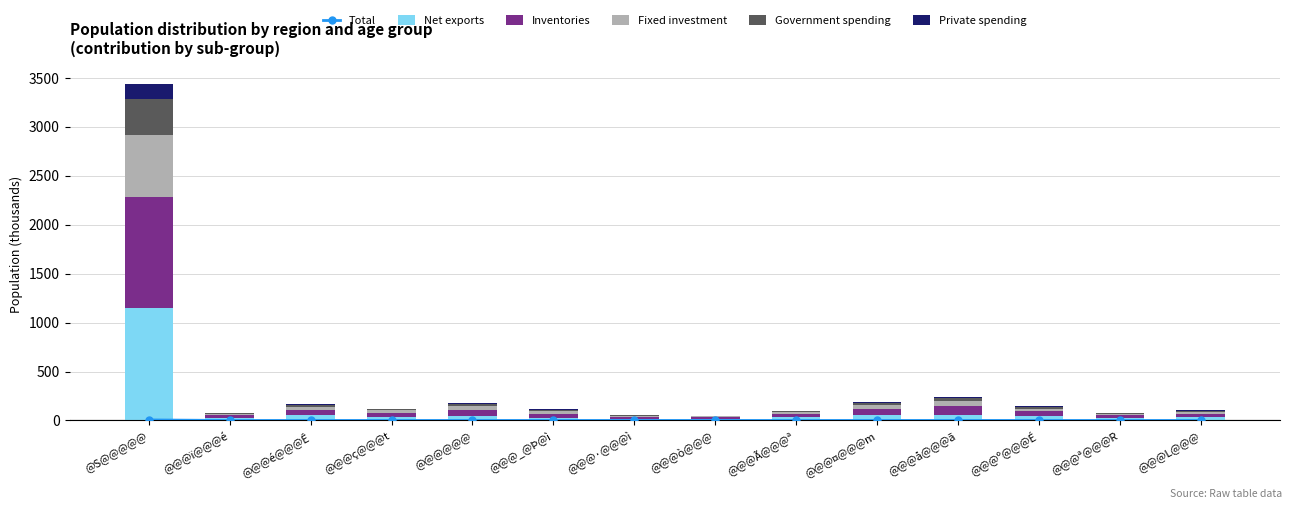

What is the spread (max minus min) of values at @@@ò@@@?

17.4